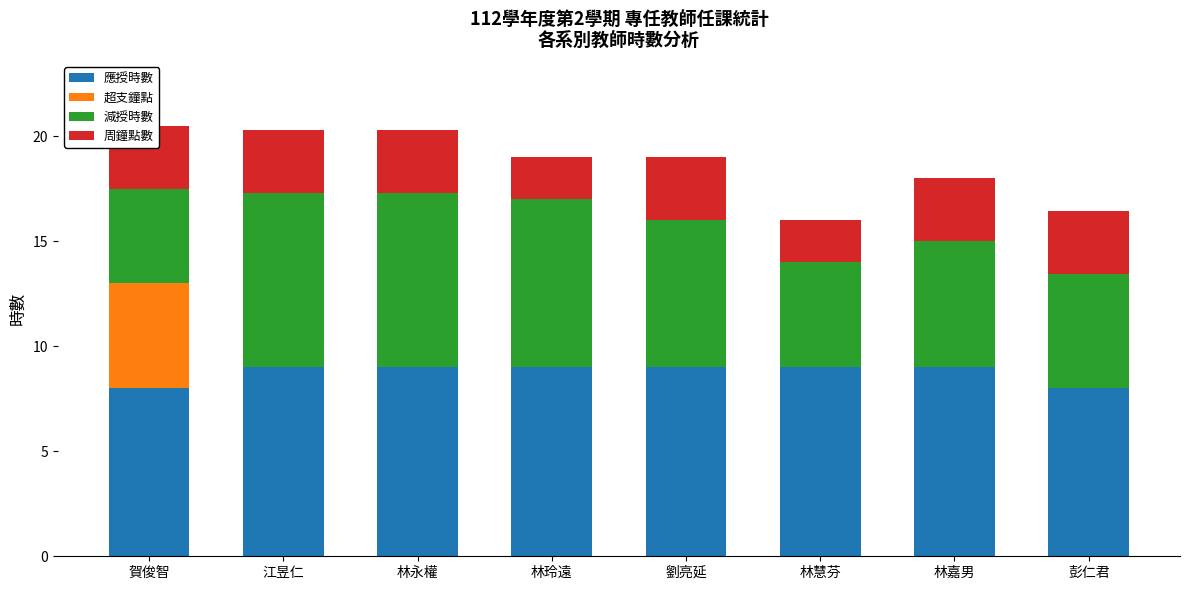

The value of 應授時數 at 林玲遠 is 13.1. True or false?

False